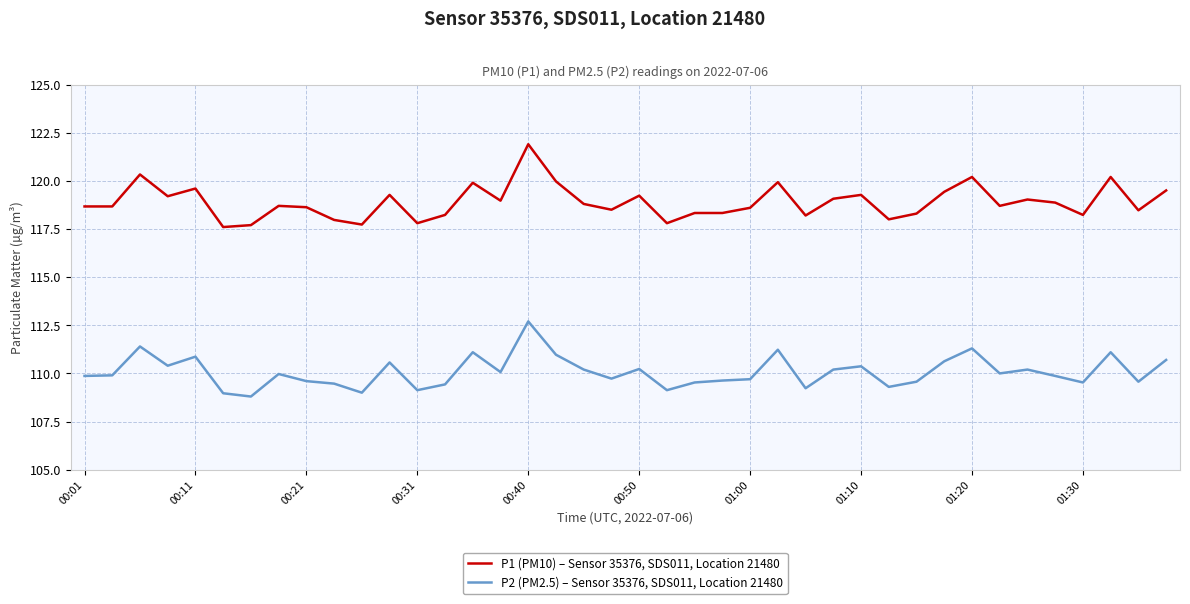

Rank the series by their average value, from highest to lowest.

P1 (PM10) – Sensor 35376, SDS011, Location 21480, P2 (PM2.5) – Sensor 35376, SDS011, Location 21480